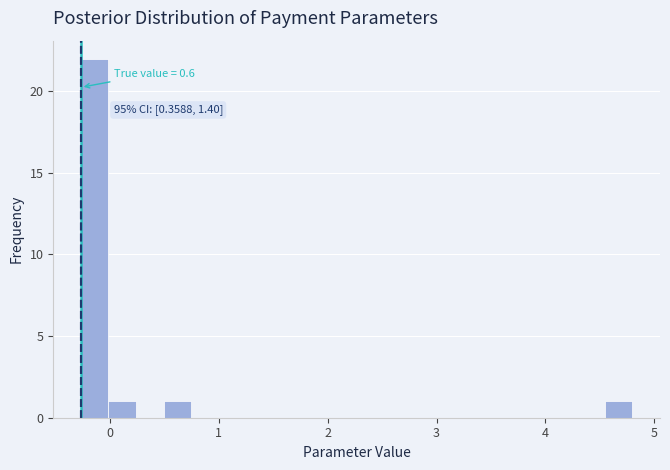

Around what value on the x-axis is the tallest bar? Give the approximate position of its centre, as read against the axis.

-0.1